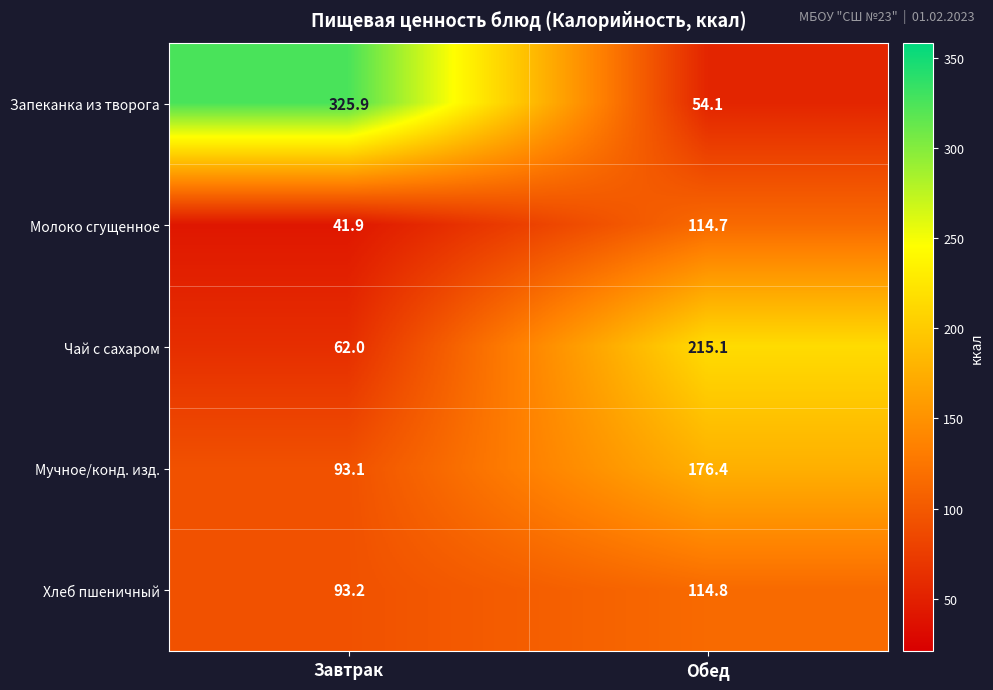

At which category is the sum across all series the highest?

Обед